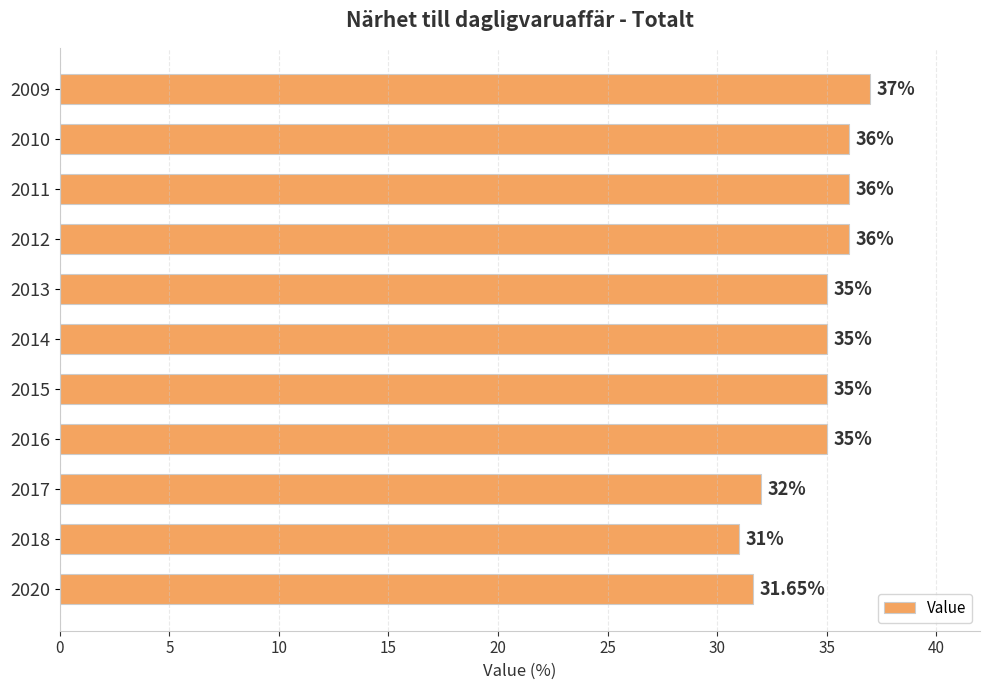

What is the difference between the second highest and minimum values?

5.0